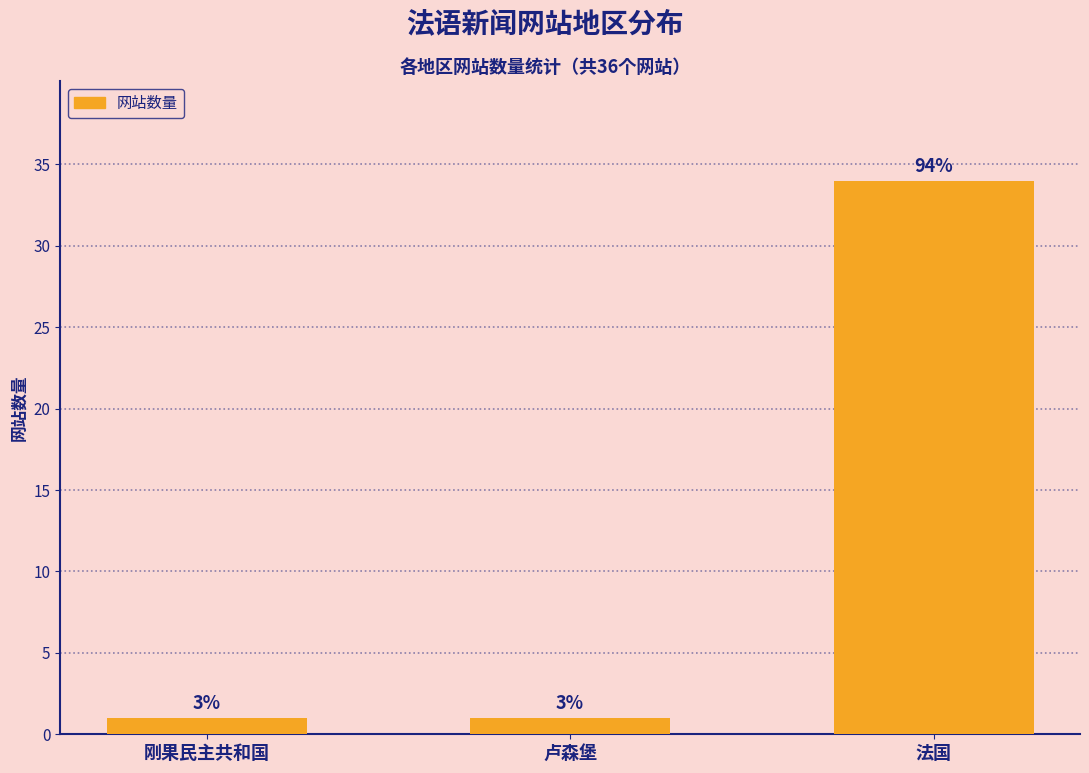

The chart shows a value of 34 at 法国. True or false?

True